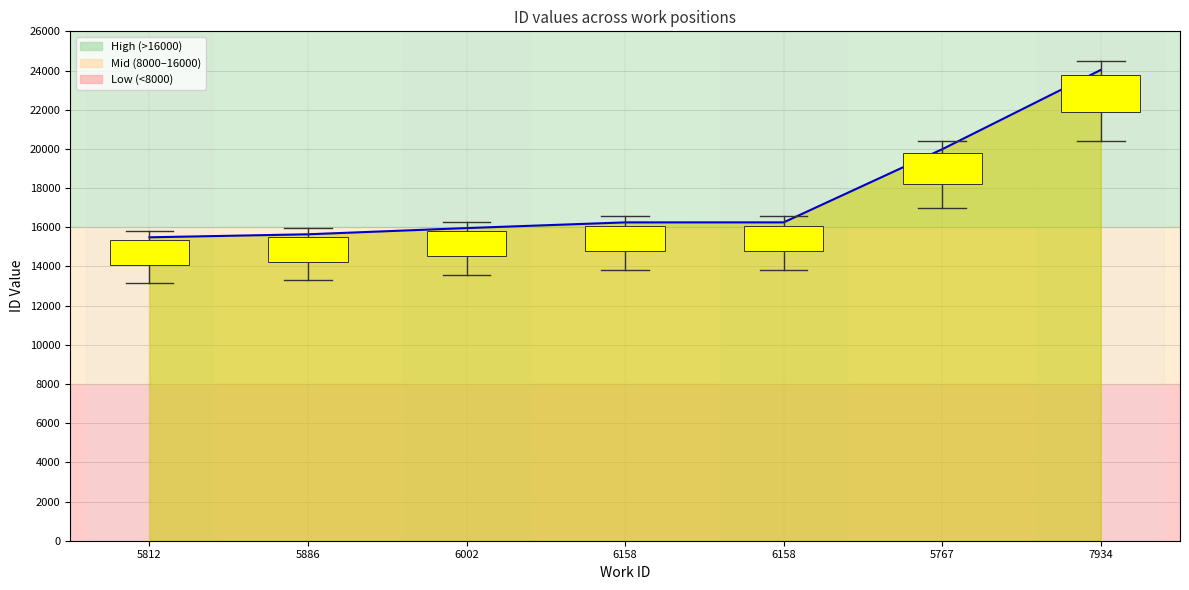

Rank the categories by value from highest to lowest.

7934, 5767, 6158, 6158, 6002, 5886, 5812